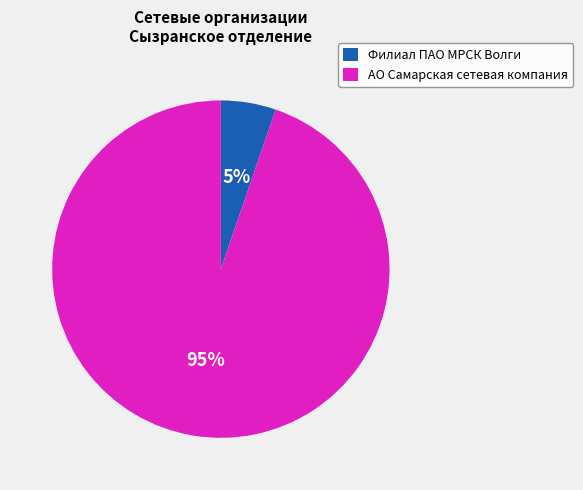

To the nearest percent, what portion does АО Самарская сетевая компания represent?

95%